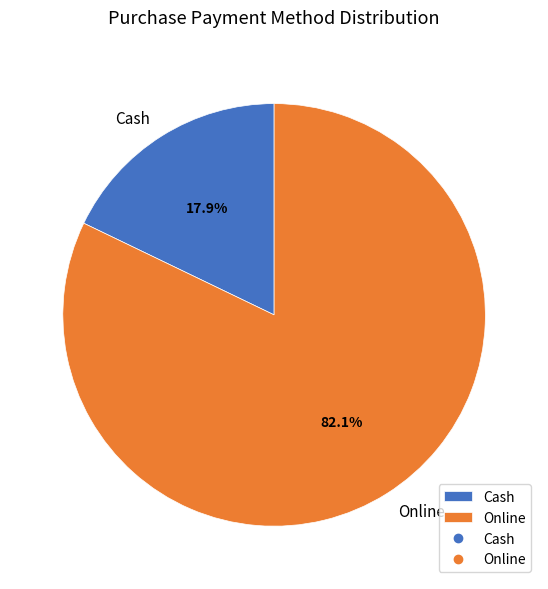

To the nearest percent, what is the difference between the Online and Cash slice percentages?

64%